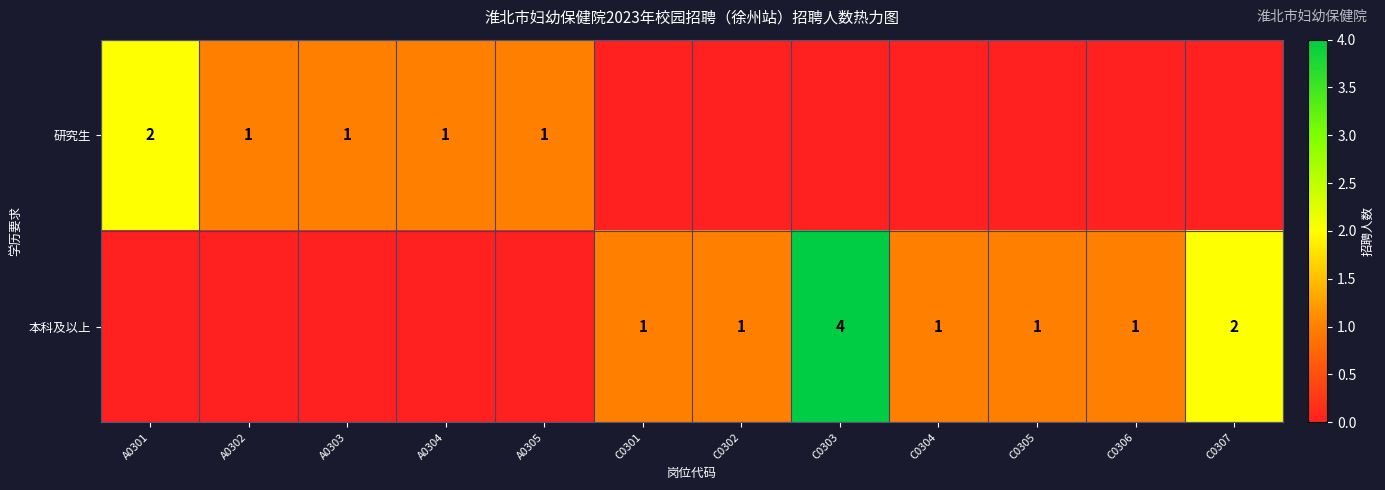

Is the value of 研究生 at A0301 greater than the value of 本科及以上 at C0306?

Yes